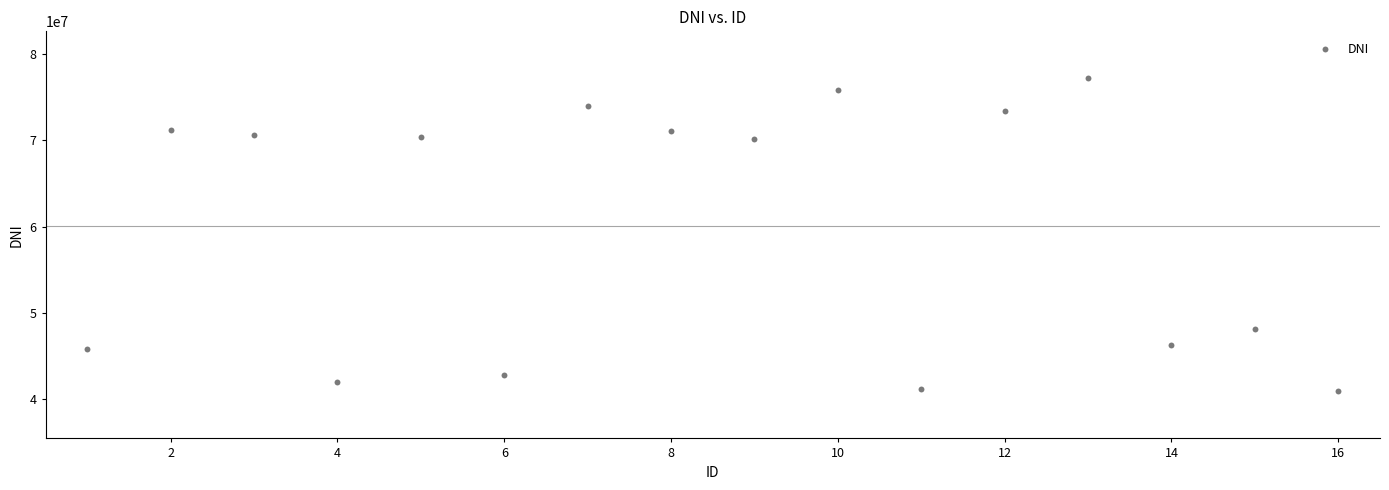

What is the range of X values (max minus min)?

15